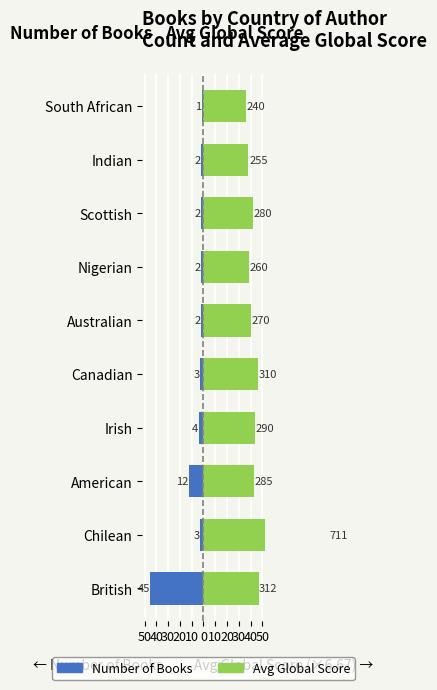

The value of Avg Global Score (scaled) at Australian is 54.8. True or false?

False